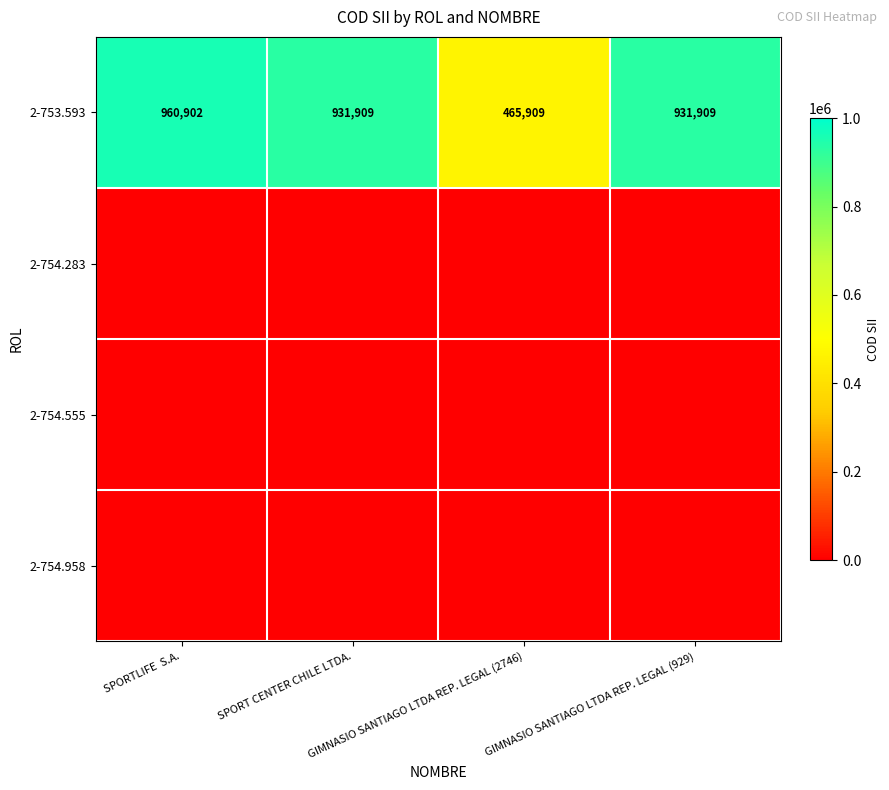

What is the sum of all 2-753.593 values?

3290629